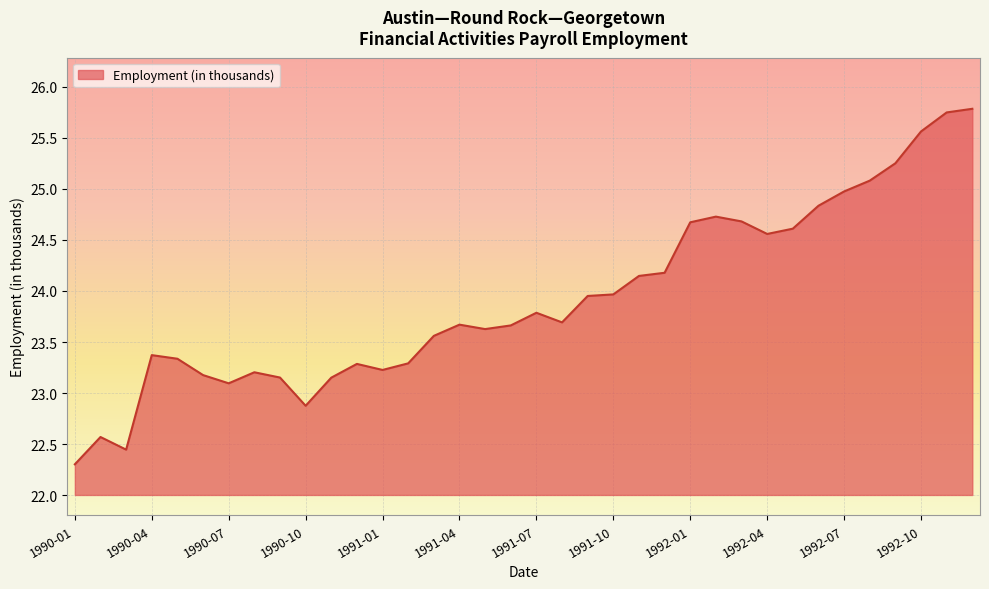

True or false: there are more than 0 points higher than both neighbors.

True